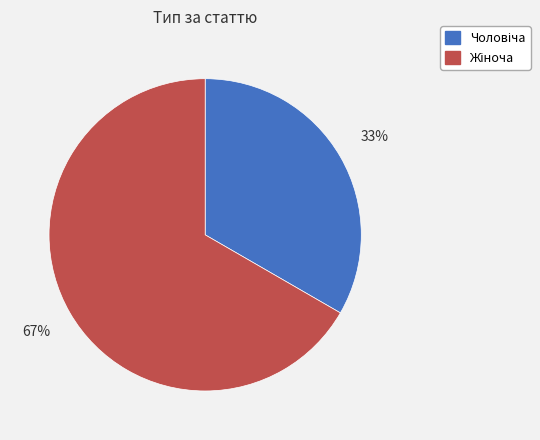

Does any single category account for the majority?

Yes